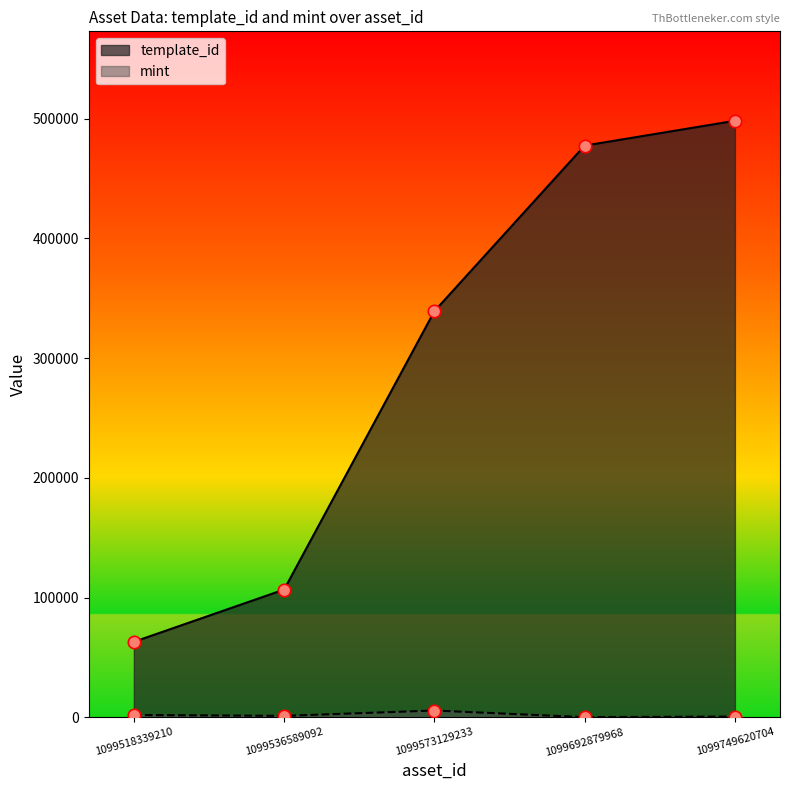

At how many categories does at least one series exceed 264479?

3